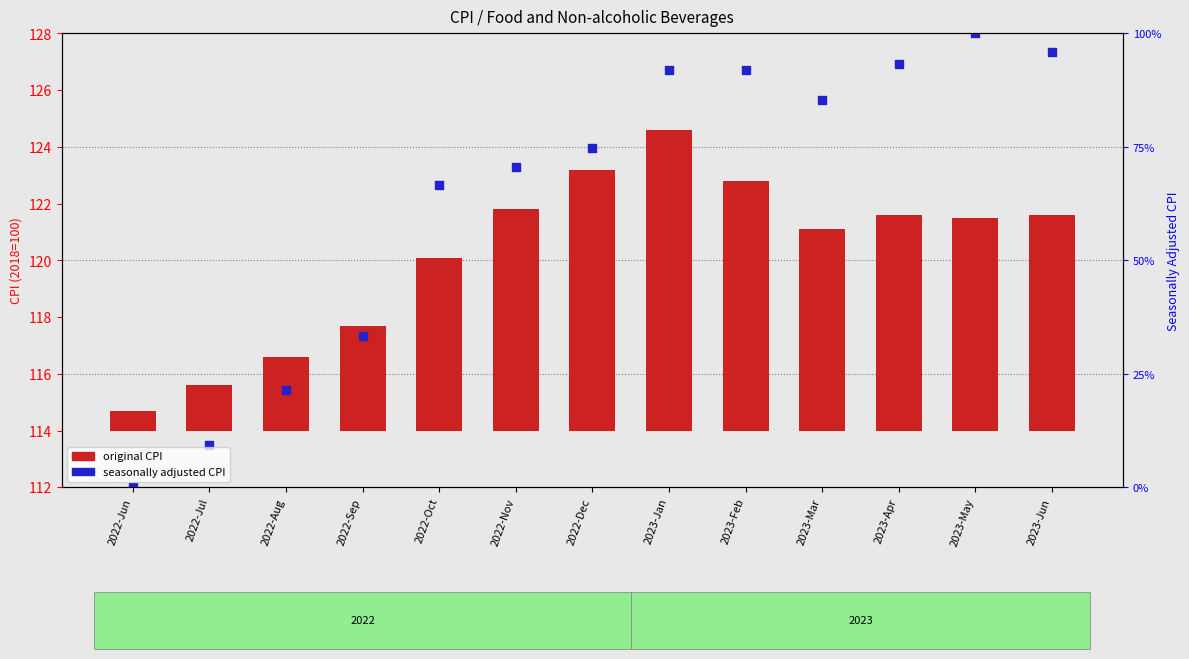

Which series contains the highest Y value?

seasonally adjusted CPI